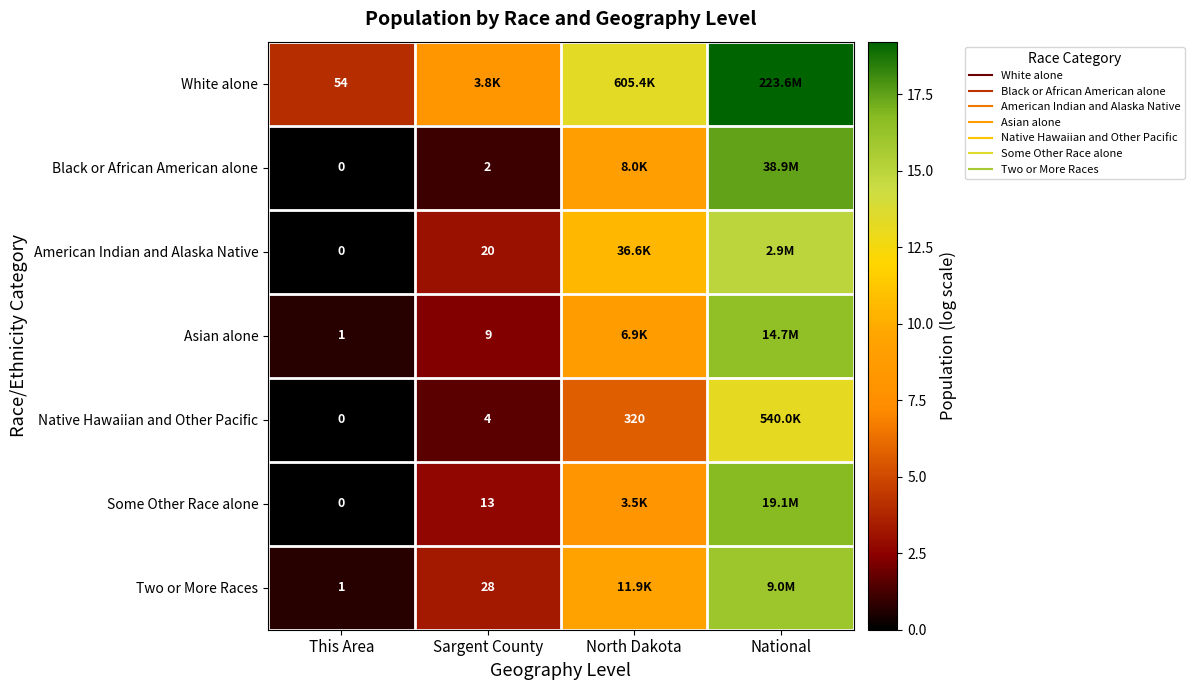

True or false: Native Hawaiian and Other Pacific has a value of 0.0 at This Area.

True